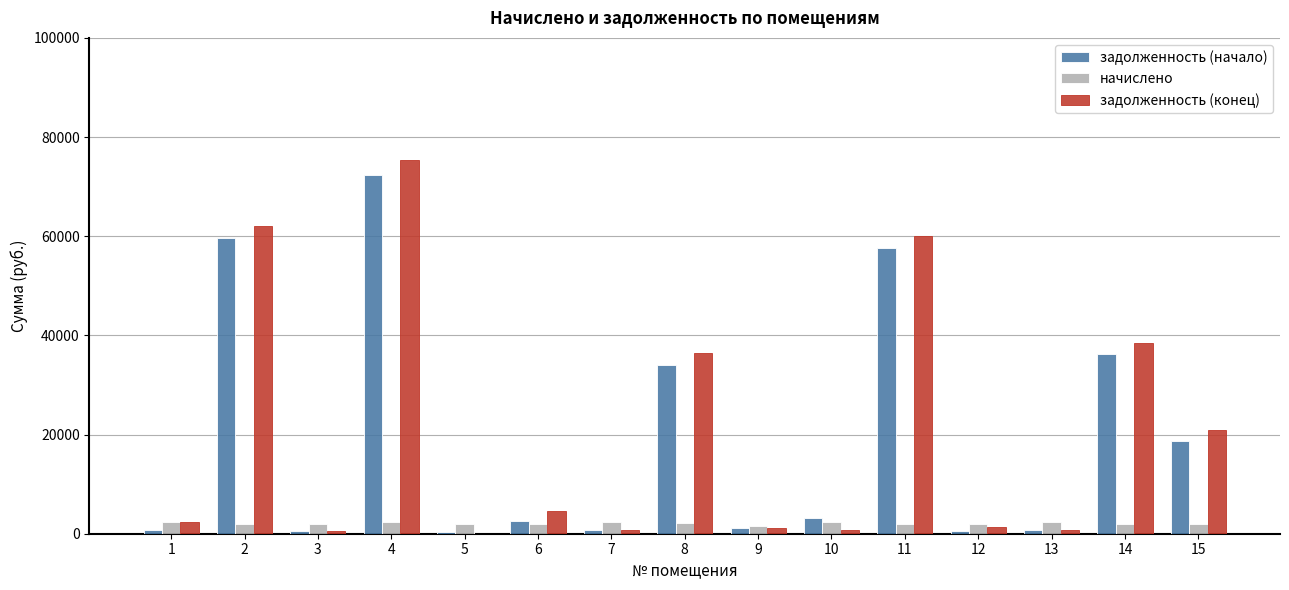

What is the sum of all начислено values?

30950.5